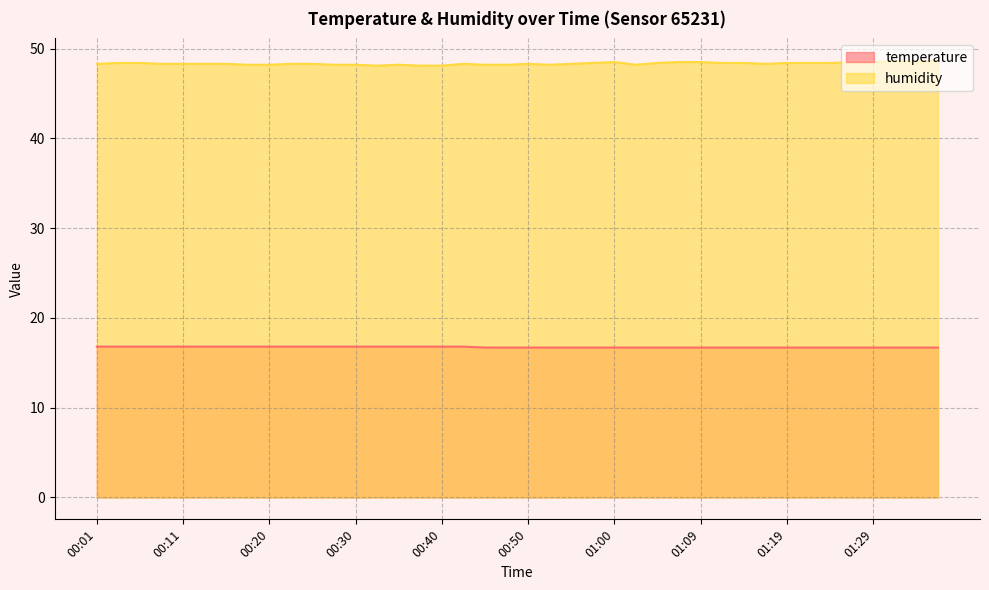

Rank the series by their maximum value, from highest to lowest.

humidity, temperature